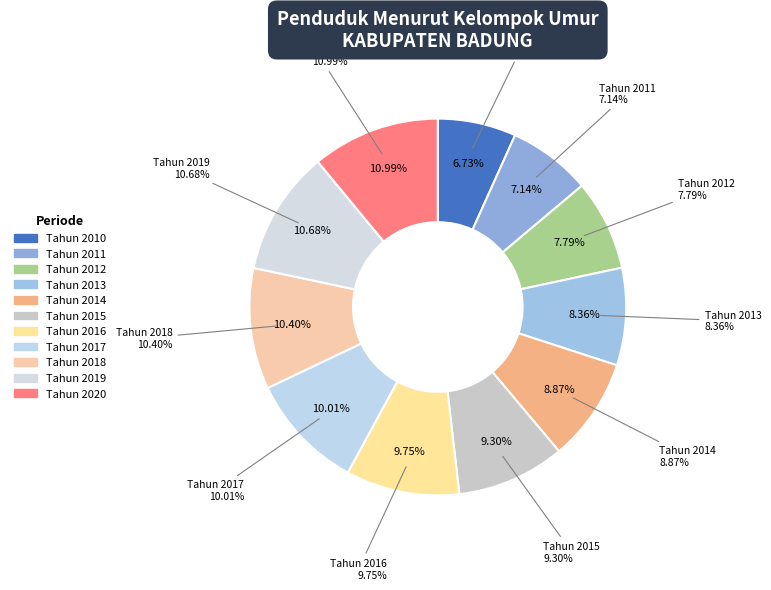

To the nearest percent, what is the average slice percentage?

9%